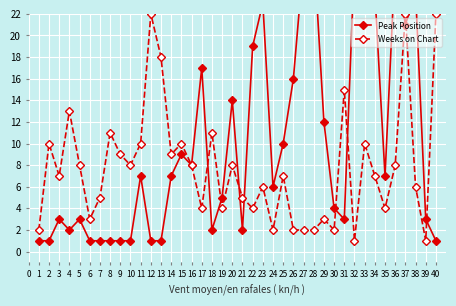

How many interior local peaks does the Peak Position series have?

11